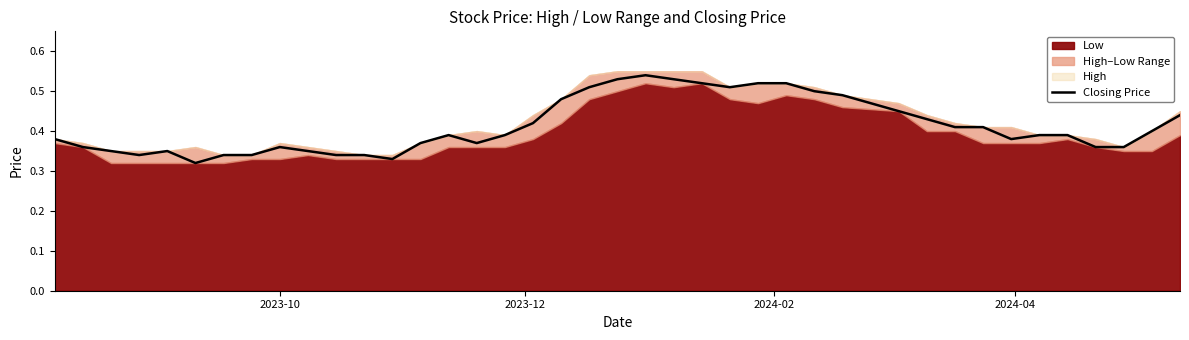

What is the value of the 3rd point from the left?

0.3